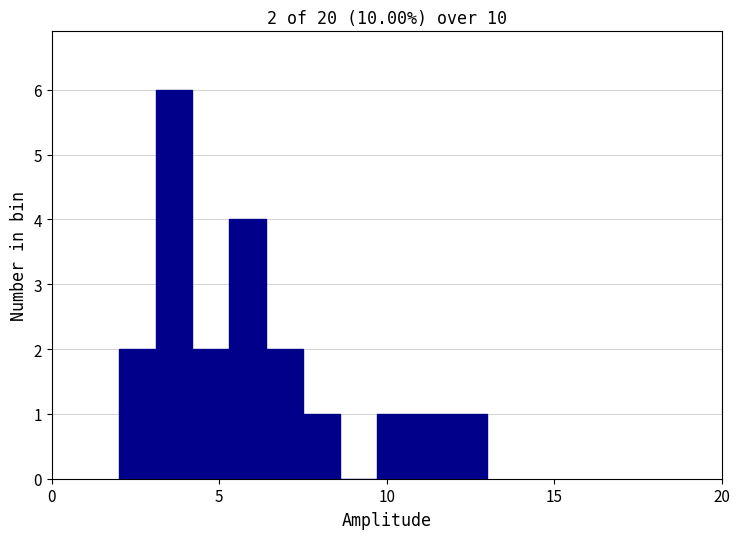

Read against the x-axis, roughly where is the centre of the tallest bar?

3.5